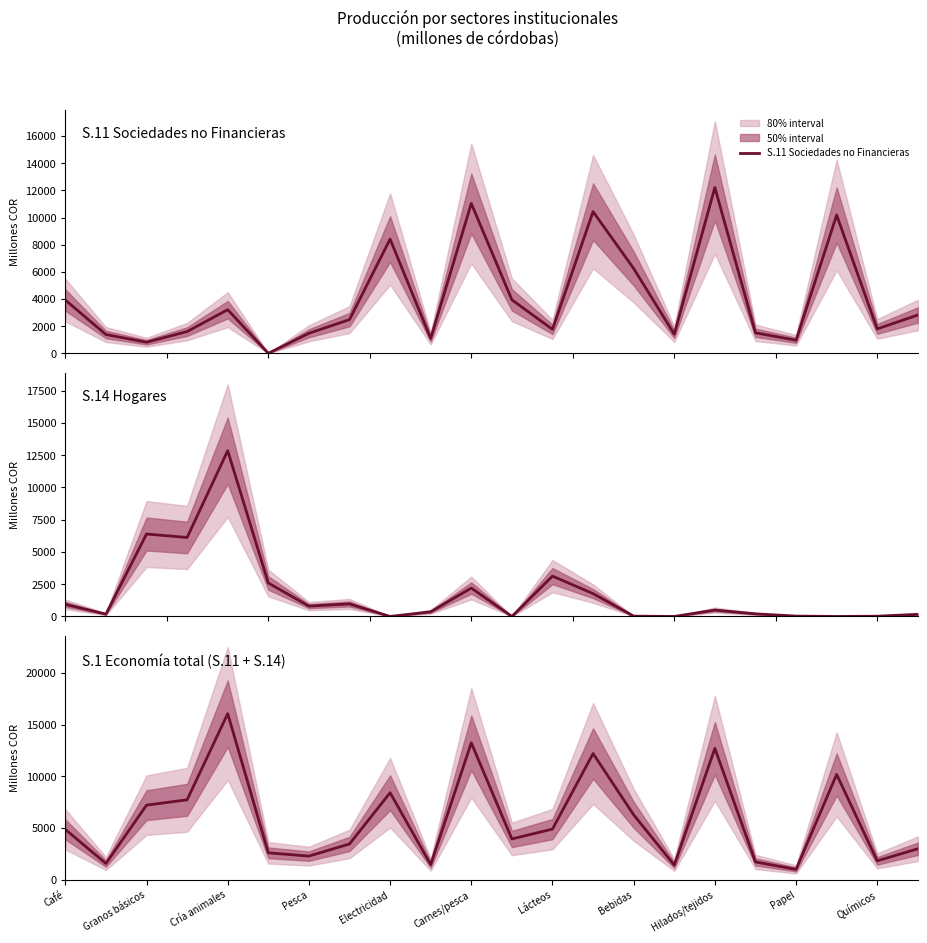

Reading right to left, list all the values displayed in this chart.

S.11 Sociedades no Financieras: 2819.8	1796.5	10181.0	961.5	1509.6	12209.6	1409.0	6246.8	10433.0	1763.5	3937.8	11037.2	1091.9	8412.0	2480.2	1474.3	0.0	3212.6	1600.8	814.8	1380.4	3921.5
S.14 Hogares: 166.3	20.6	0.0	28.5	203.3	494.9	0.9	24.0	1772.8	3127.4	0.0	2202.5	362.4	0.0	971.5	801.8	2593.0	12853.3	6124.9	6392.5	179.9	939.5
S.1 Economía total (S.11 + S.14): 2986.0	1817.0	10181.0	990.0	1712.9	12704.4	1409.9	6270.8	12205.8	4891.0	3937.8	13239.8	1454.3	8412.0	3451.7	2276.1	2593.0	16065.9	7725.7	7207.3	1560.4	4861.1